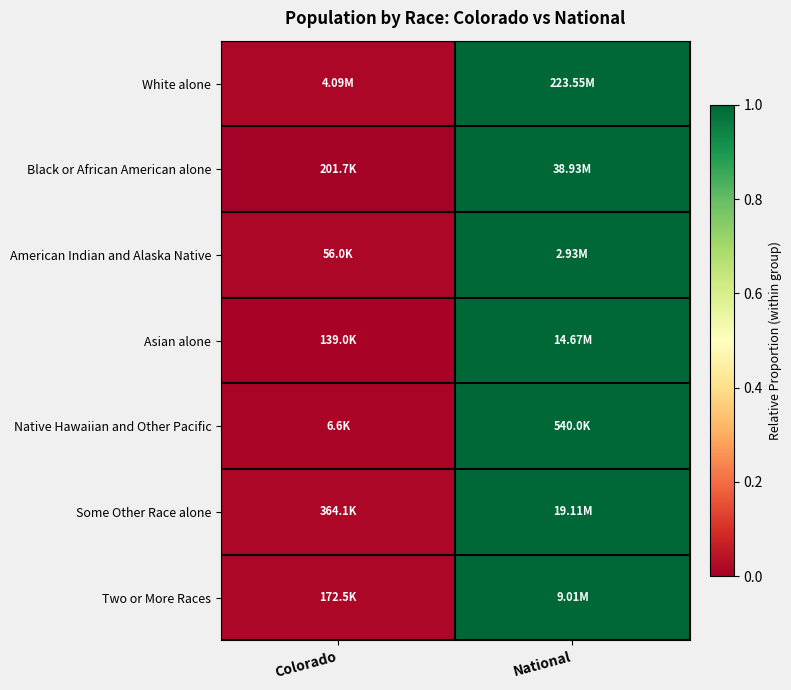

Which category has the highest value across all series?

National